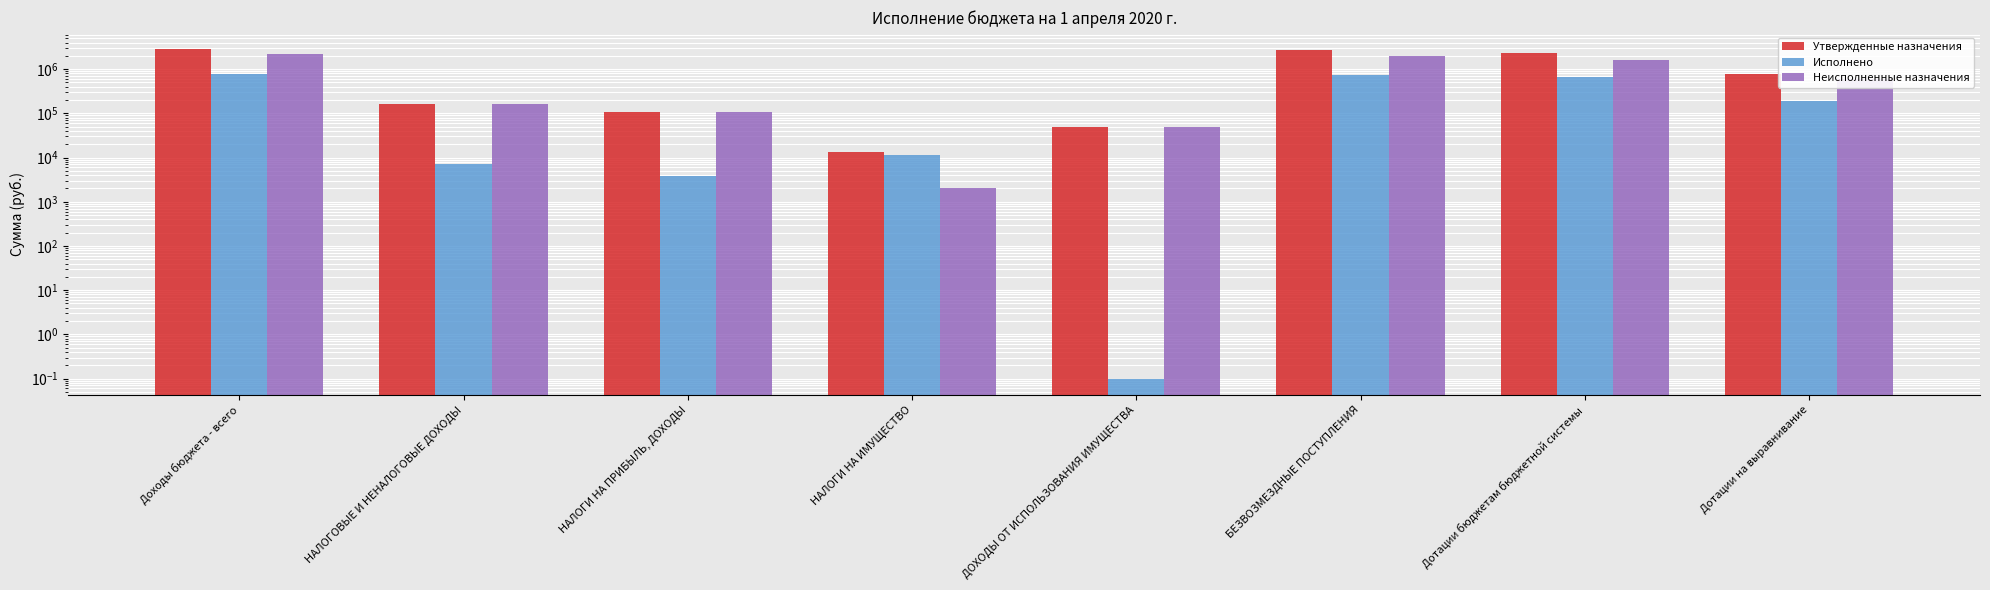

Rank the series by their maximum value, from lowest to highest.

Исполнено, Неисполненные назначения, Утвержденные назначения